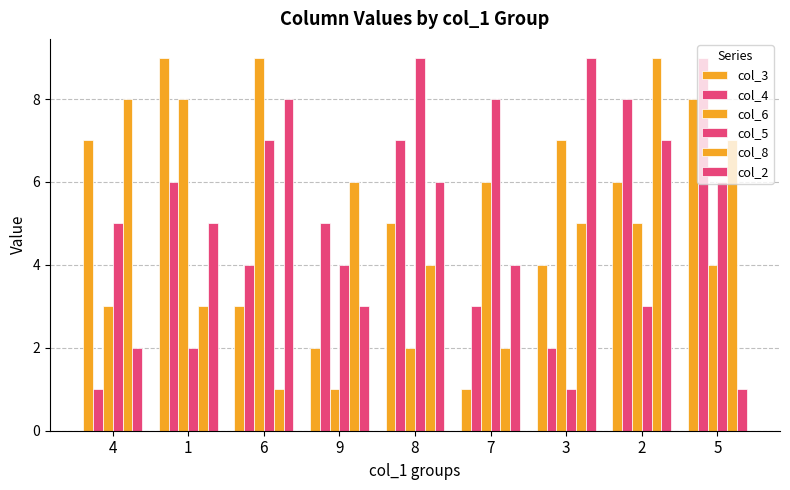

How many values in the col_2 series are below 5?

4